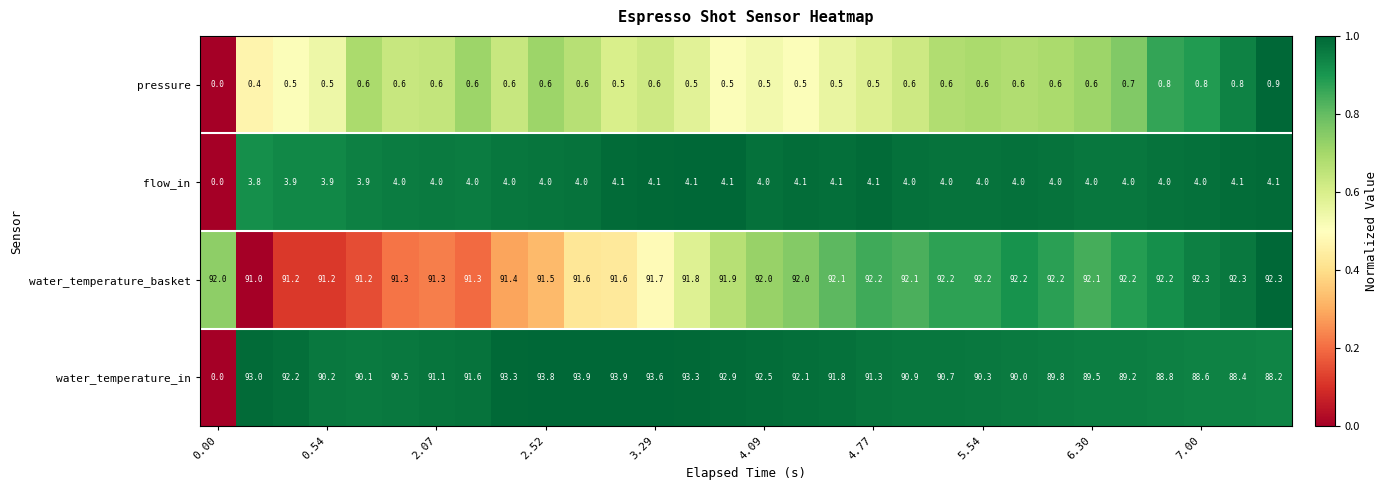

Which series has the largest total across all categories?

water_temperature_basket